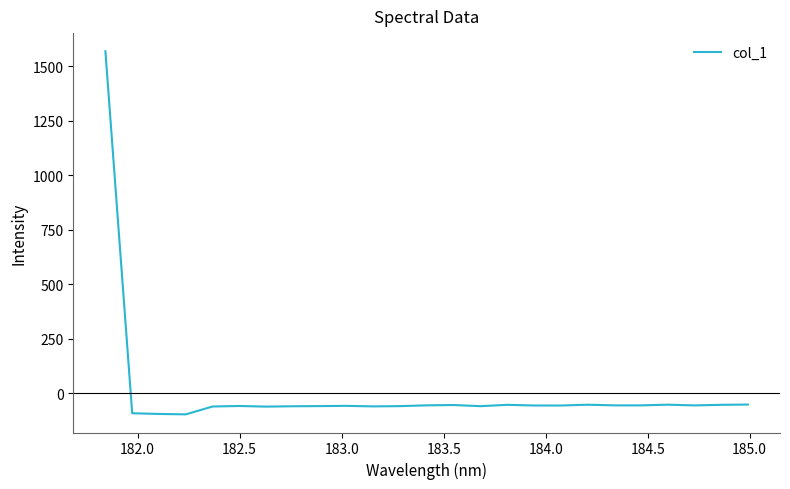

What is the minimum value shown in the chart?

-97.0